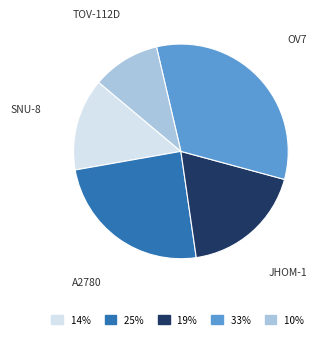

How many slices are in this pie chart?

5